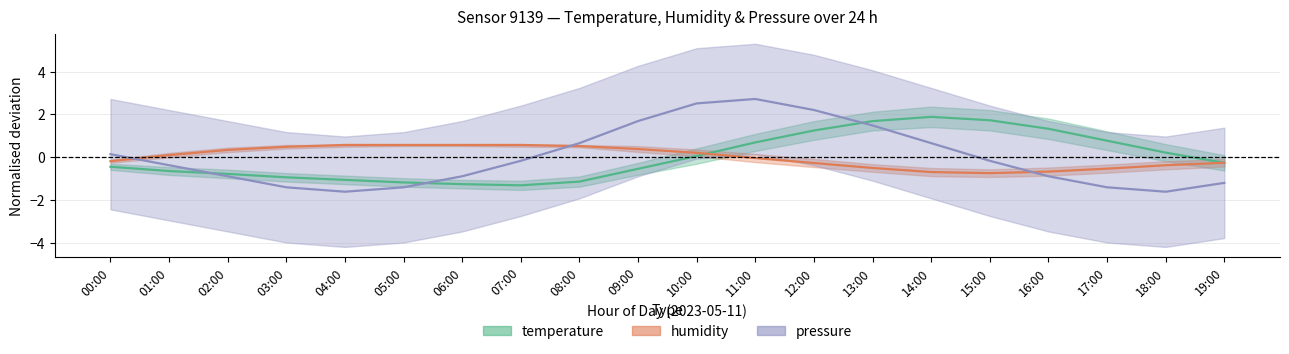

Reading left to right, what are all the values shown in this chart?

temperature: -0.4	-0.6	-0.8	-0.9	-1.1	-1.2	-1.3	-1.3	-1.1	-0.5	0.1	0.7	1.2	1.7	1.9	1.7	1.3	0.8	0.2	-0.3
humidity: -0.2	0.1	0.3	0.5	0.6	0.6	0.6	0.6	0.5	0.4	0.2	-0.0	-0.3	-0.5	-0.7	-0.7	-0.7	-0.5	-0.4	-0.3
pressure: 0.1	-0.4	-0.9	-1.4	-1.6	-1.4	-0.9	-0.2	0.7	1.7	2.5	2.7	2.2	1.5	0.7	-0.2	-0.9	-1.4	-1.6	-1.2